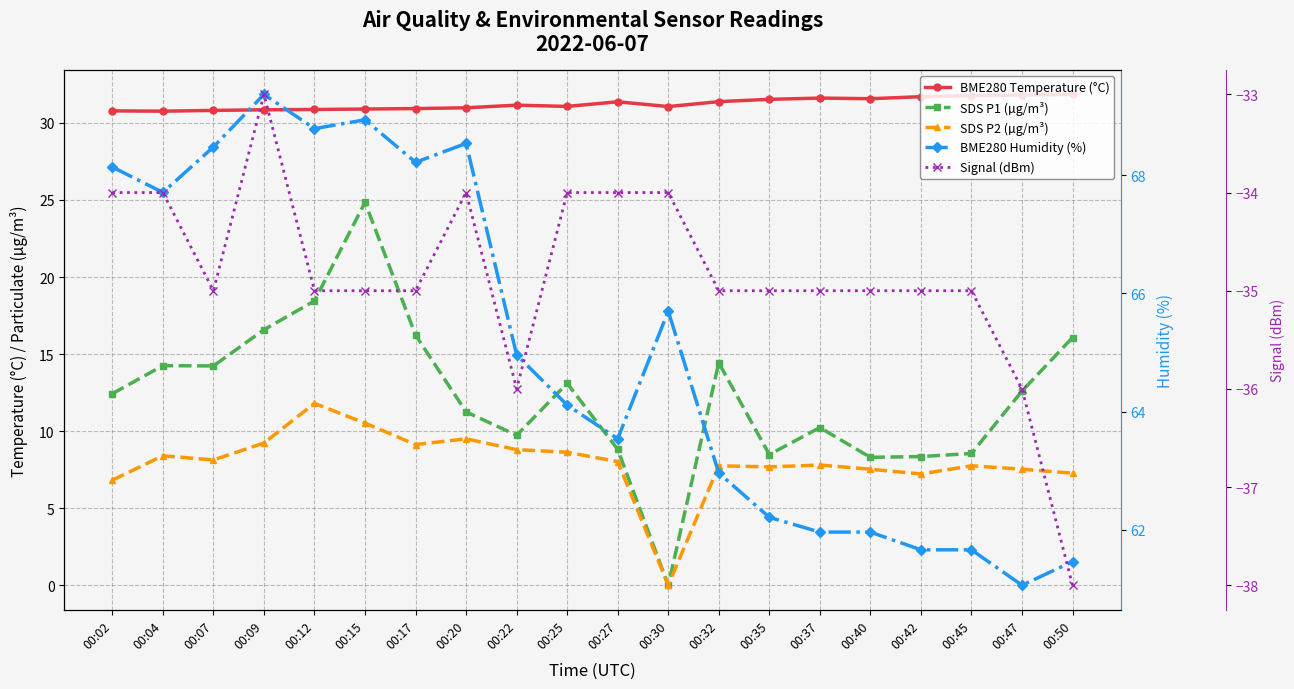

In BME280 Humidity (%), how many points are higher than both neighbors (excluding endpoints)?

4